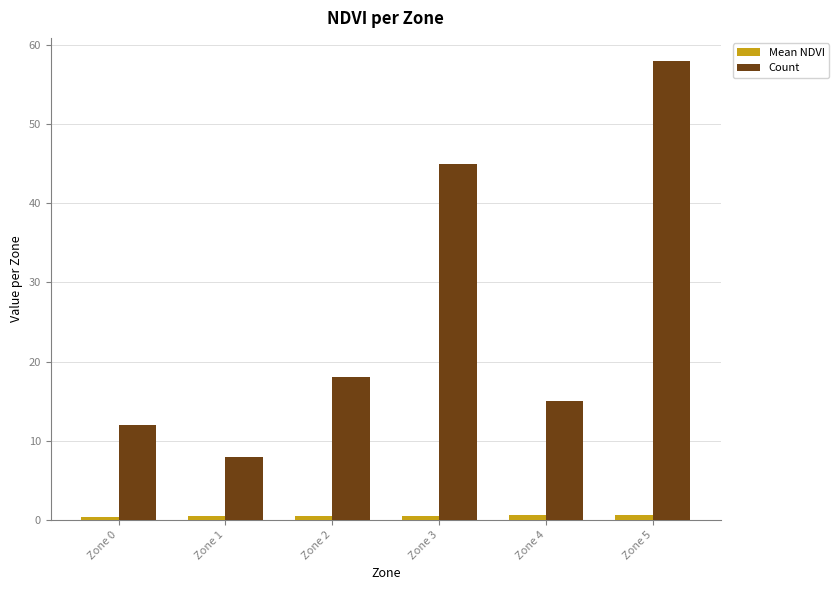

What is the difference between the Mean NDVI values at Zone 4 and Zone 1?

0.2